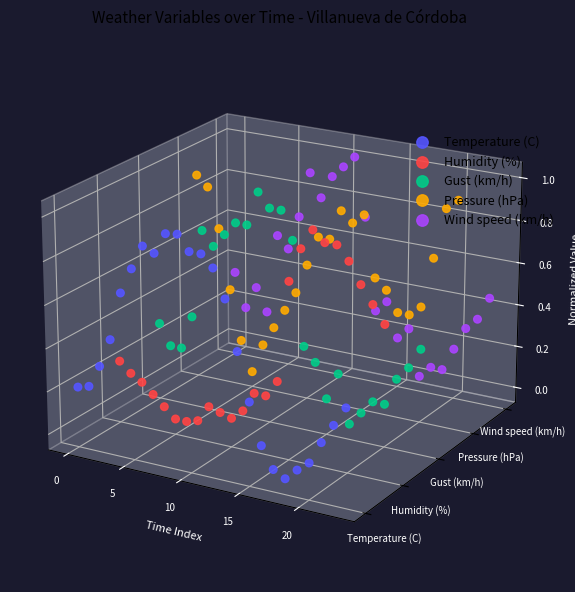

At which category is the sum across all series the highest?

11